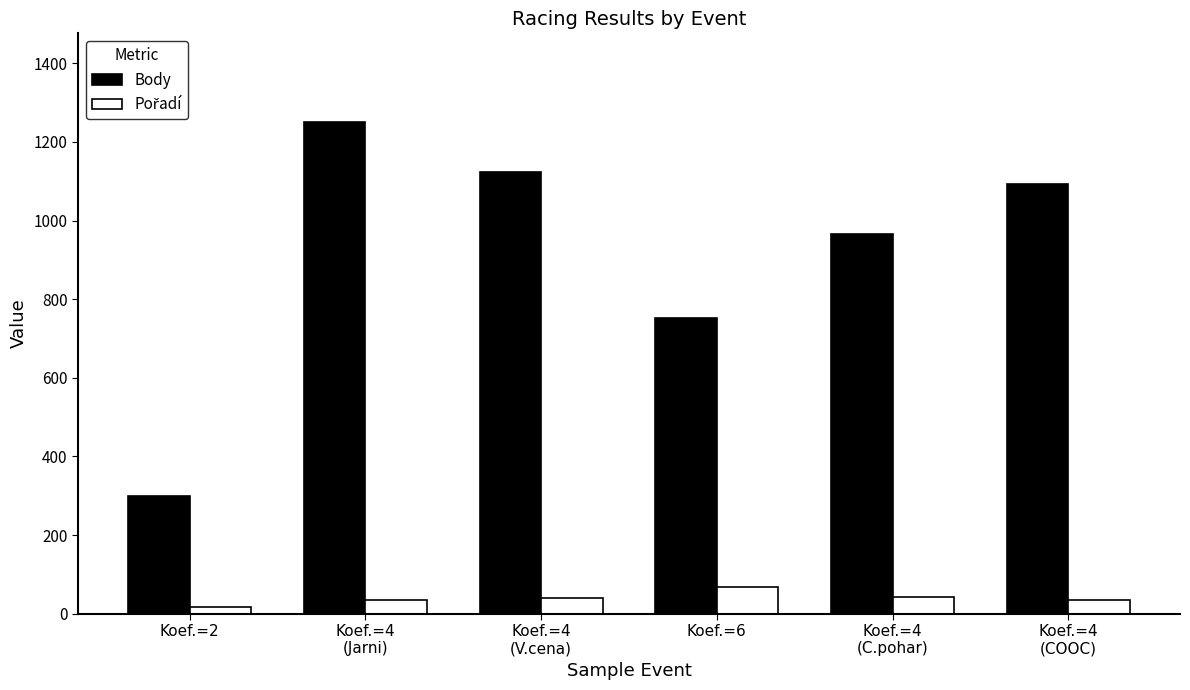

Which series has the largest total across all categories?

Body